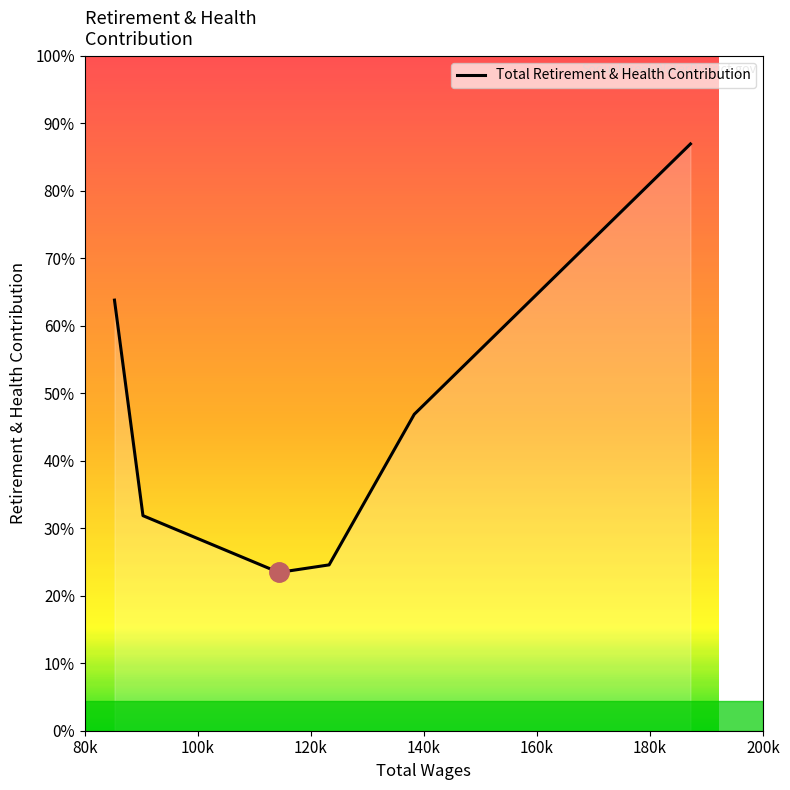

Is this an area chart (filled region under the line)?

Yes